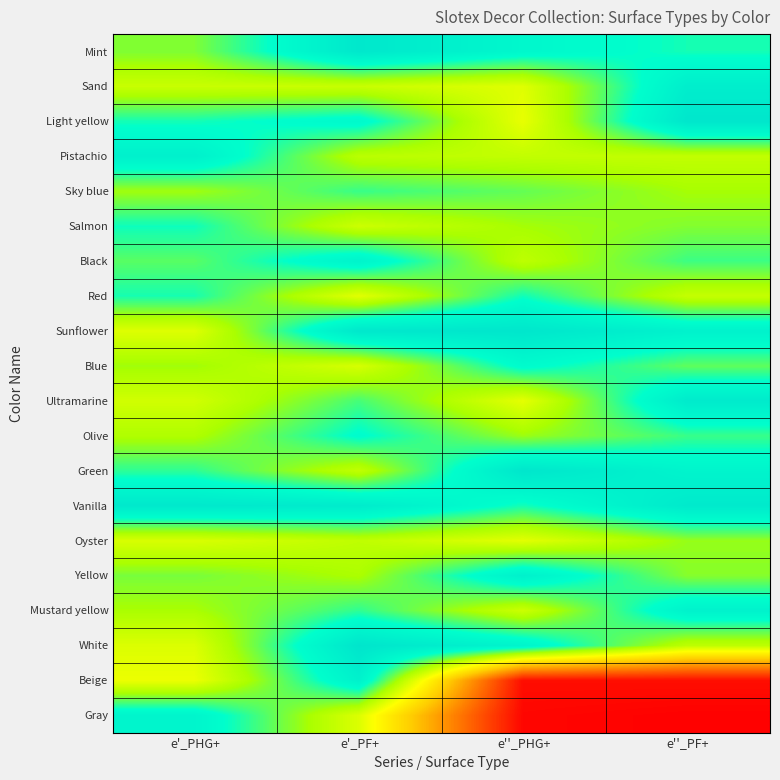

Reading right to left, list all the values displayed in this chart.

Mint: e''_PF+=0.8	e''_PHG+=0.9	e'_PF+=1.0	e'_PHG+=0.7
Sand: e''_PF+=0.9	e''_PHG+=0.6	e'_PF+=0.7	e'_PHG+=0.7
Light yellow: e''_PF+=1.0	e''_PHG+=0.6	e'_PF+=0.9	e'_PHG+=0.8
Pistachio: e''_PF+=0.7	e''_PHG+=0.7	e'_PF+=0.7	e'_PHG+=0.9
Sky blue: e''_PF+=0.7	e''_PHG+=0.8	e'_PF+=0.8	e'_PHG+=0.7
Salmon: e''_PF+=0.7	e''_PHG+=0.7	e'_PF+=0.7	e'_PHG+=0.8
Black: e''_PF+=0.8	e''_PHG+=0.7	e'_PF+=0.9	e'_PHG+=0.8
Red: e''_PF+=0.7	e''_PHG+=0.8	e'_PF+=0.6	e'_PHG+=0.8
Sunflower: e''_PF+=0.9	e''_PHG+=1.0	e'_PF+=1.0	e'_PHG+=0.6
Blue: e''_PF+=0.8	e''_PHG+=0.9	e'_PF+=0.6	e'_PHG+=0.7
Ultramarine: e''_PF+=1.0	e''_PHG+=0.6	e'_PF+=0.8	e'_PHG+=0.6
Olive: e''_PF+=0.8	e''_PHG+=0.7	e'_PF+=0.9	e'_PHG+=0.7
Green: e''_PF+=0.9	e''_PHG+=1.0	e'_PF+=0.7	e'_PHG+=0.8
Vanilla: e''_PF+=1.0	e''_PHG+=0.8	e'_PF+=1.0	e'_PHG+=1.0
Oyster: e''_PF+=0.7	e''_PHG+=0.6	e'_PF+=0.7	e'_PHG+=0.6
Yellow: e''_PF+=0.7	e''_PHG+=0.9	e'_PF+=0.7	e'_PHG+=0.8
Mustard yellow: e''_PF+=0.9	e''_PHG+=0.7	e'_PF+=0.8	e'_PHG+=0.7
White: e''_PF+=0.7	e''_PHG+=0.9	e'_PF+=1.0	e'_PHG+=0.6
Beige: e''_PF+=0.0	e''_PHG+=0.0	e'_PF+=0.9	e'_PHG+=0.6
Gray: e''_PF+=0.0	e''_PHG+=0.0	e'_PF+=0.6	e'_PHG+=0.9